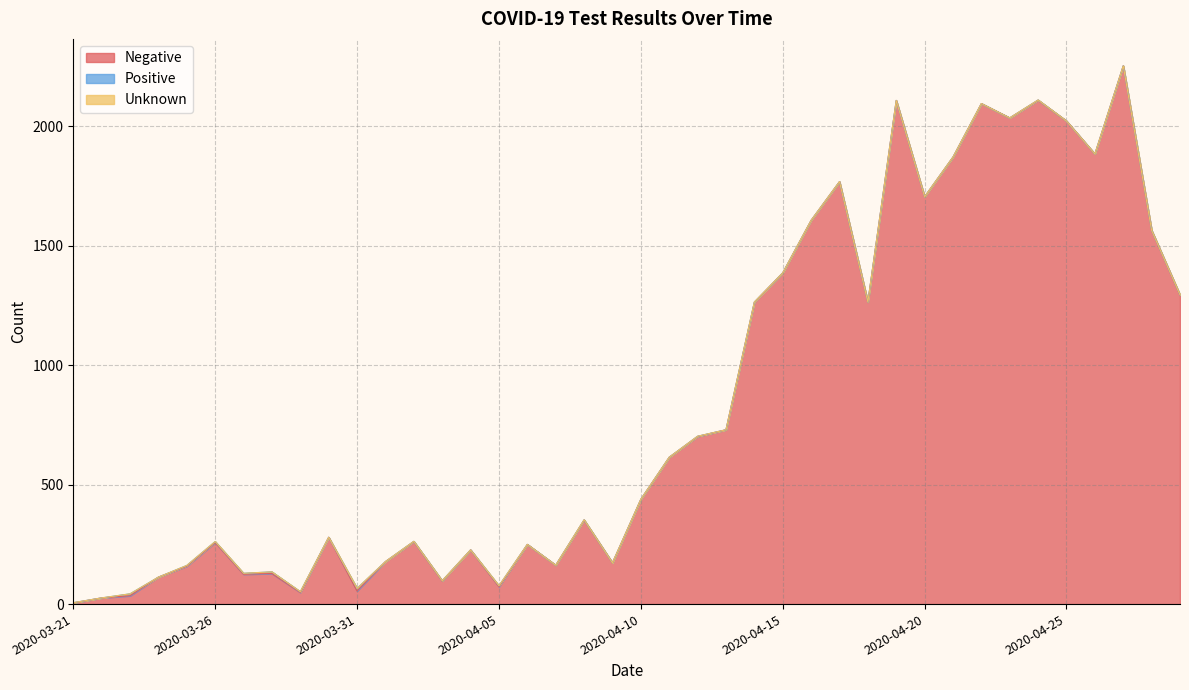

What is the average value of the Negative series?

843